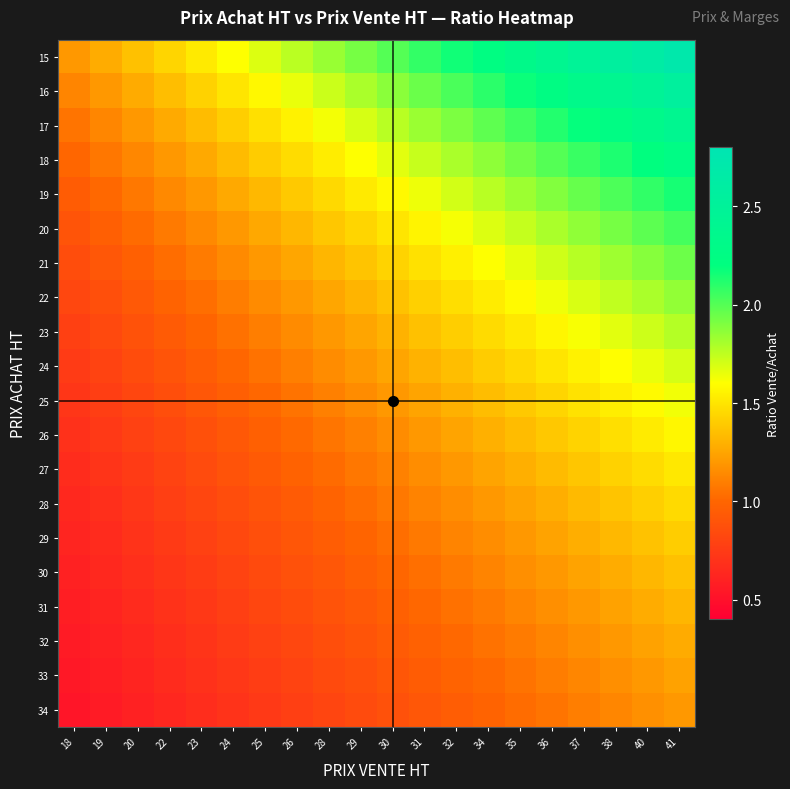

Reading left to right, transcribe all the data shown in this chart.

15: 18=1.2	19=1.3	20=1.4	22=1.4	23=1.5	24=1.6	25=1.7	26=1.8	28=1.8	29=1.9	30=2.0	31=2.1	32=2.2	34=2.2	35=2.3	36=2.4	37=2.5	38=2.6	40=2.6	41=2.7
16: 18=1.1	19=1.2	20=1.3	22=1.4	23=1.4	24=1.5	25=1.6	26=1.6	28=1.7	29=1.8	30=1.9	31=1.9	32=2.0	34=2.1	35=2.2	36=2.2	37=2.3	38=2.4	40=2.5	41=2.5
17: 18=1.1	19=1.1	20=1.2	22=1.3	23=1.3	24=1.4	25=1.5	26=1.6	28=1.6	29=1.7	30=1.8	31=1.8	32=1.9	34=2.0	35=2.0	36=2.1	37=2.2	38=2.3	40=2.3	41=2.4
18: 18=1.0	19=1.1	20=1.1	22=1.2	23=1.3	24=1.3	25=1.4	26=1.5	28=1.5	29=1.6	30=1.7	31=1.7	32=1.8	34=1.9	35=1.9	36=2.0	37=2.1	38=2.1	40=2.2	41=2.3
19: 18=0.9	19=1.0	20=1.1	22=1.1	23=1.2	24=1.3	25=1.3	26=1.4	28=1.5	29=1.5	30=1.6	31=1.6	32=1.7	34=1.8	35=1.8	36=1.9	37=2.0	38=2.0	40=2.1	41=2.1
20: 18=0.9	19=1.0	20=1.0	22=1.1	23=1.1	24=1.2	25=1.3	26=1.3	28=1.4	29=1.4	30=1.5	31=1.6	32=1.6	34=1.7	35=1.7	36=1.8	37=1.9	38=1.9	40=2.0	41=2.0
21: 18=0.9	19=0.9	20=1.0	22=1.0	23=1.1	24=1.1	25=1.2	26=1.3	28=1.3	29=1.4	30=1.4	31=1.5	32=1.5	34=1.6	35=1.7	36=1.7	37=1.8	38=1.8	40=1.9	41=1.9
22: 18=0.8	19=0.9	20=0.9	22=1.0	23=1.0	24=1.1	25=1.1	26=1.2	28=1.3	29=1.3	30=1.4	31=1.4	32=1.5	34=1.5	35=1.6	36=1.6	37=1.7	38=1.7	40=1.8	41=1.9
23: 18=0.8	19=0.8	20=0.9	22=0.9	23=1.0	24=1.0	25=1.1	26=1.1	28=1.2	29=1.3	30=1.3	31=1.4	32=1.4	34=1.5	35=1.5	36=1.6	37=1.6	38=1.7	40=1.7	41=1.8
24: 18=0.8	19=0.8	20=0.8	22=0.9	23=1.0	24=1.0	25=1.1	26=1.1	28=1.2	29=1.2	30=1.2	31=1.3	32=1.3	34=1.4	35=1.4	36=1.5	37=1.6	38=1.6	40=1.7	41=1.7
25: 18=0.7	19=0.8	20=0.8	22=0.9	23=0.9	24=1.0	25=1.0	26=1.1	28=1.1	29=1.2	30=1.2	31=1.2	32=1.3	34=1.3	35=1.4	36=1.4	37=1.5	38=1.5	40=1.6	41=1.6
26: 18=0.7	19=0.7	20=0.8	22=0.8	23=0.9	24=0.9	25=1.0	26=1.0	28=1.1	29=1.1	30=1.2	31=1.2	32=1.2	34=1.3	35=1.3	36=1.4	37=1.4	38=1.5	40=1.5	41=1.6
27: 18=0.7	19=0.7	20=0.8	22=0.8	23=0.8	24=0.9	25=0.9	26=1.0	28=1.0	29=1.1	30=1.1	31=1.2	32=1.2	34=1.2	35=1.3	36=1.3	37=1.4	38=1.4	40=1.5	41=1.5
28: 18=0.6	19=0.7	20=0.7	22=0.8	23=0.8	24=0.9	25=0.9	26=0.9	28=1.0	29=1.0	30=1.1	31=1.1	32=1.2	34=1.2	35=1.2	36=1.3	37=1.3	38=1.4	40=1.4	41=1.5
29: 18=0.6	19=0.7	20=0.7	22=0.7	23=0.8	24=0.8	25=0.9	26=0.9	28=1.0	29=1.0	30=1.0	31=1.1	32=1.1	34=1.2	35=1.2	36=1.2	37=1.3	38=1.3	40=1.4	41=1.4
30: 18=0.6	19=0.6	20=0.7	22=0.7	23=0.8	24=0.8	25=0.8	26=0.9	28=0.9	29=1.0	30=1.0	31=1.0	32=1.1	34=1.1	35=1.2	36=1.2	37=1.2	38=1.3	40=1.3	41=1.4
31: 18=0.6	19=0.6	20=0.7	22=0.7	23=0.7	24=0.8	25=0.8	26=0.9	28=0.9	29=0.9	30=1.0	31=1.0	32=1.0	34=1.1	35=1.1	36=1.2	37=1.2	38=1.2	40=1.3	41=1.3
32: 18=0.6	19=0.6	20=0.6	22=0.7	23=0.7	24=0.8	25=0.8	26=0.8	28=0.9	29=0.9	30=0.9	31=1.0	32=1.0	34=1.1	35=1.1	36=1.1	37=1.2	38=1.2	40=1.2	41=1.3
33: 18=0.5	19=0.6	20=0.6	22=0.7	23=0.7	24=0.7	25=0.8	26=0.8	28=0.8	29=0.9	30=0.9	31=0.9	32=1.0	34=1.0	35=1.1	36=1.1	37=1.1	38=1.2	40=1.2	41=1.2
34: 18=0.5	19=0.6	20=0.6	22=0.6	23=0.7	24=0.7	25=0.7	26=0.8	28=0.8	29=0.8	30=0.9	31=0.9	32=1.0	34=1.0	35=1.0	36=1.1	37=1.1	38=1.1	40=1.2	41=1.2